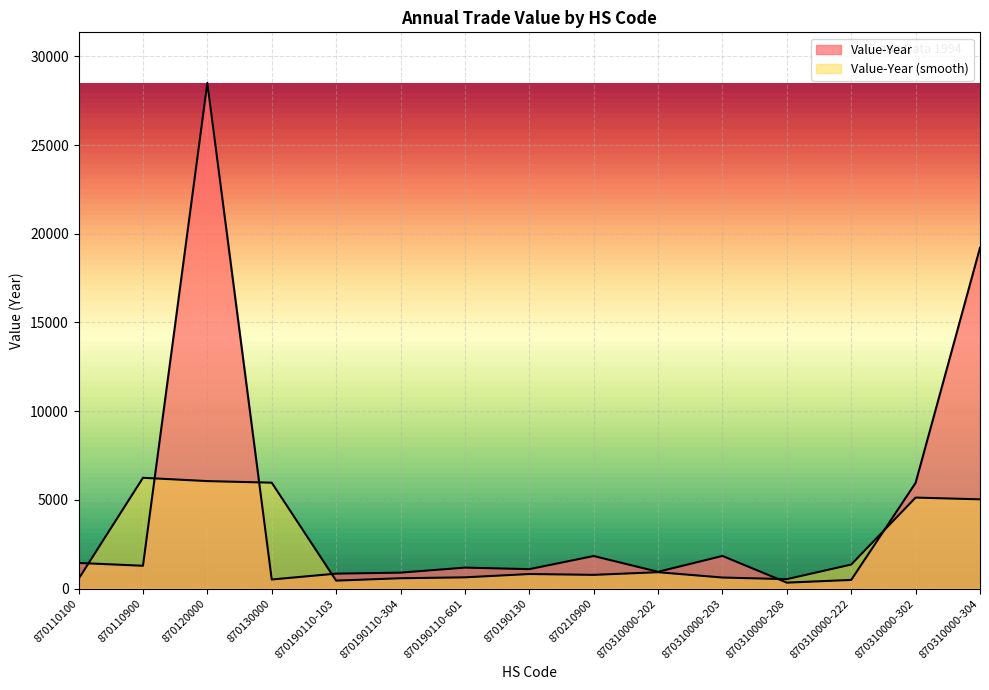

Does the chart display data point markers on the line(s)?

No